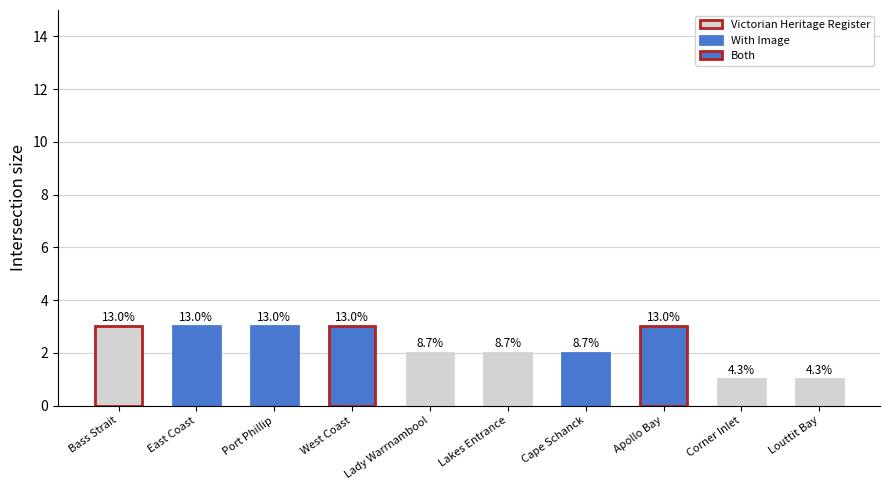

Are the bars horizontal?

No